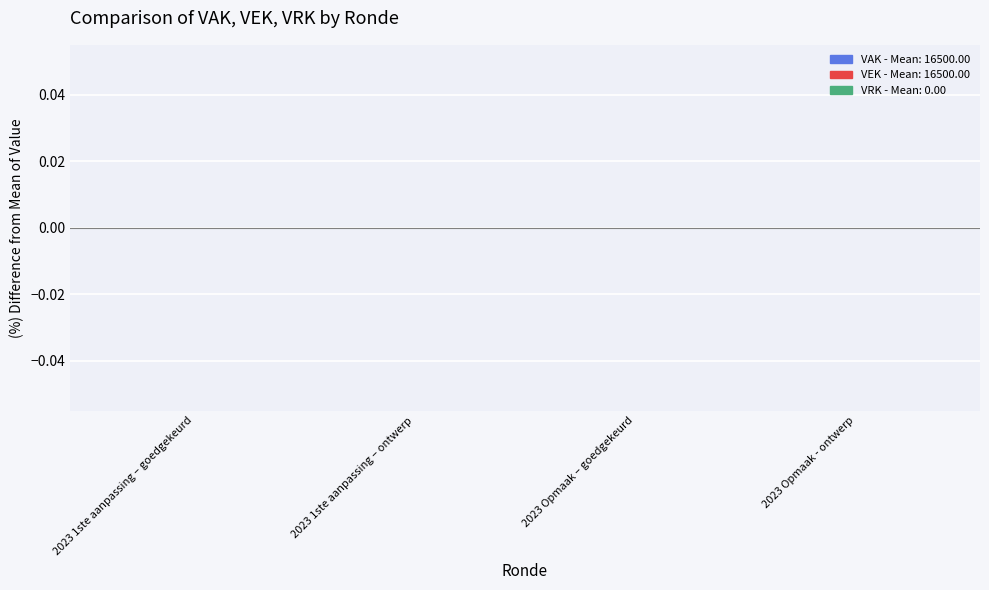

How many bars are there in total?

12